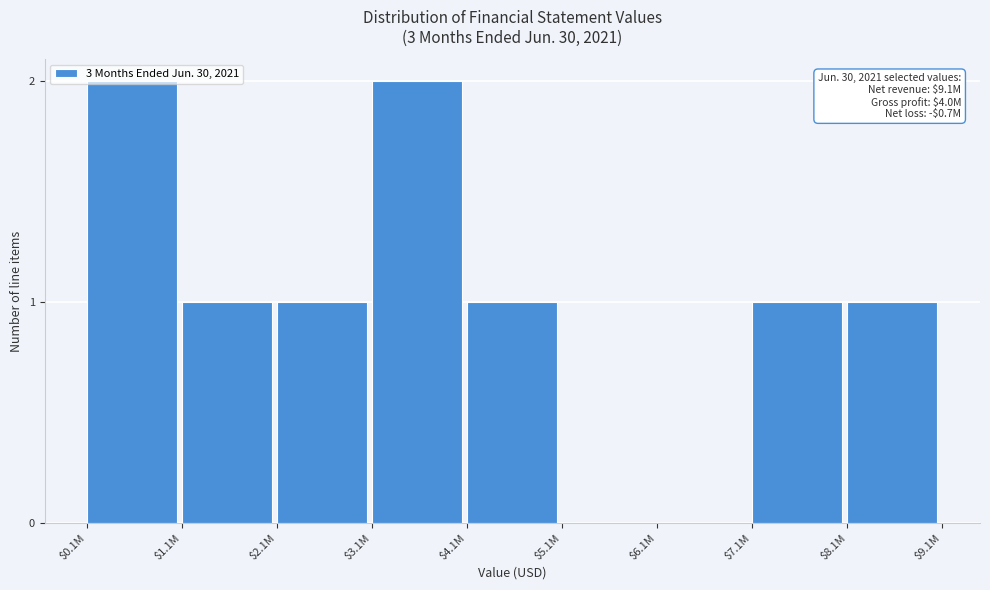

True or false: the data shows 0 at $5.1M.

True